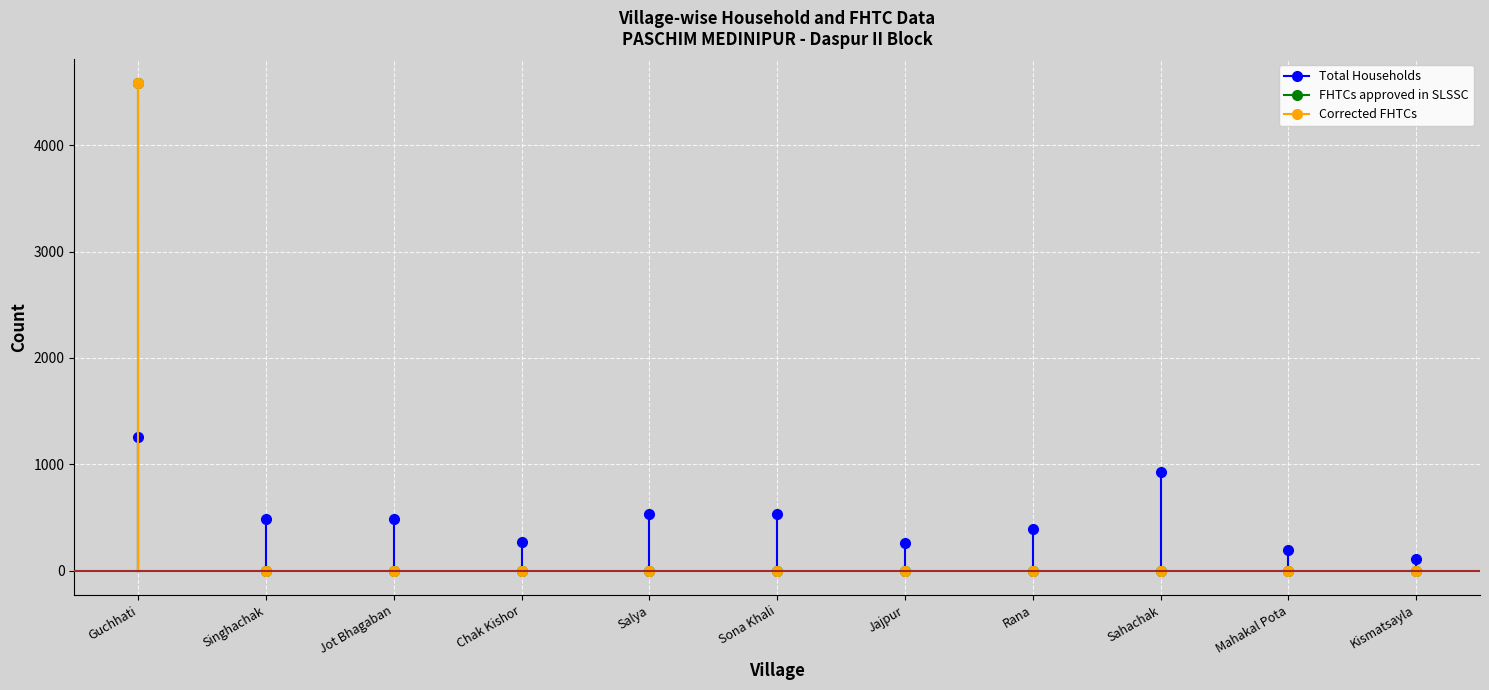

At which category does the chart reach its minimum across all series?

Singhachak